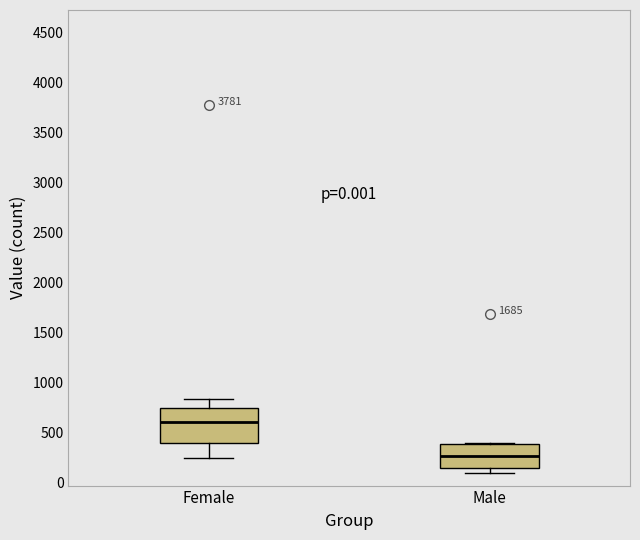

Which box's median line is the lowest?

Male